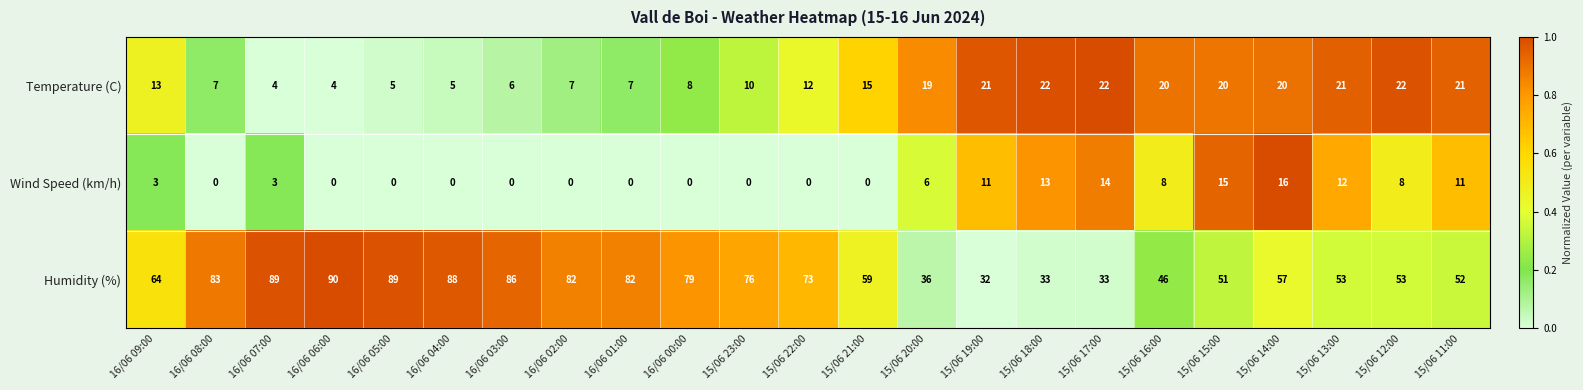

What value does the Humidity (%) series have at 15/06 14:00?

57